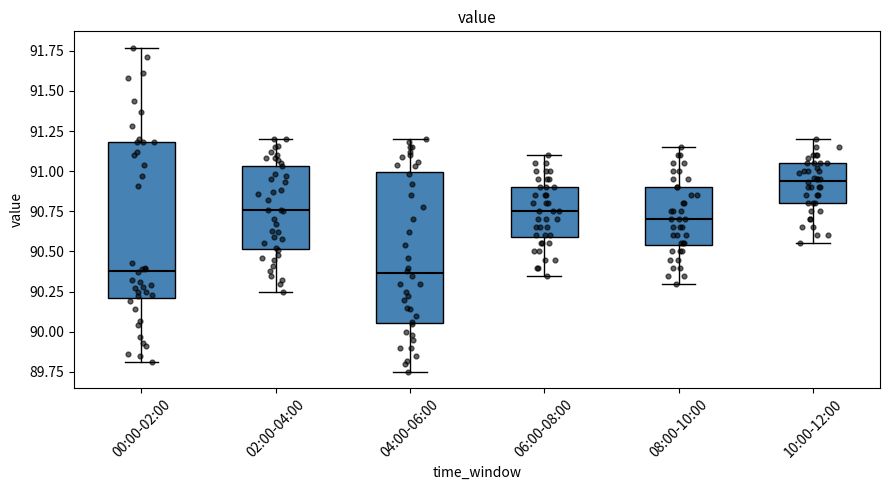

Reading left to right, read every box against the y-axis: the position of its median line, the range the box covers, and the ends of its whiskers. The values are not printed on the chart, so give them approximately, as read against the axis.

00:00-02:00: median 90.40, box 90.20 to 91.20, whiskers 89.80 to 91.75
02:00-04:00: median 90.75, box 90.50 to 91.05, whiskers 90.25 to 91.20
04:00-06:00: median 90.35, box 90.05 to 91.00, whiskers 89.75 to 91.20
06:00-08:00: median 90.75, box 90.60 to 90.90, whiskers 90.35 to 91.10
08:00-10:00: median 90.70, box 90.55 to 90.90, whiskers 90.30 to 91.15
10:00-12:00: median 90.95, box 90.80 to 91.05, whiskers 90.55 to 91.20